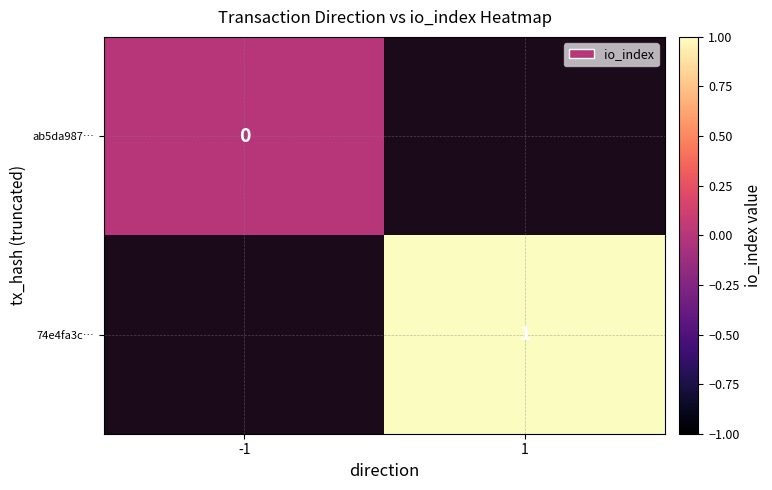

At how many categories does at least one series exceed 0?

1